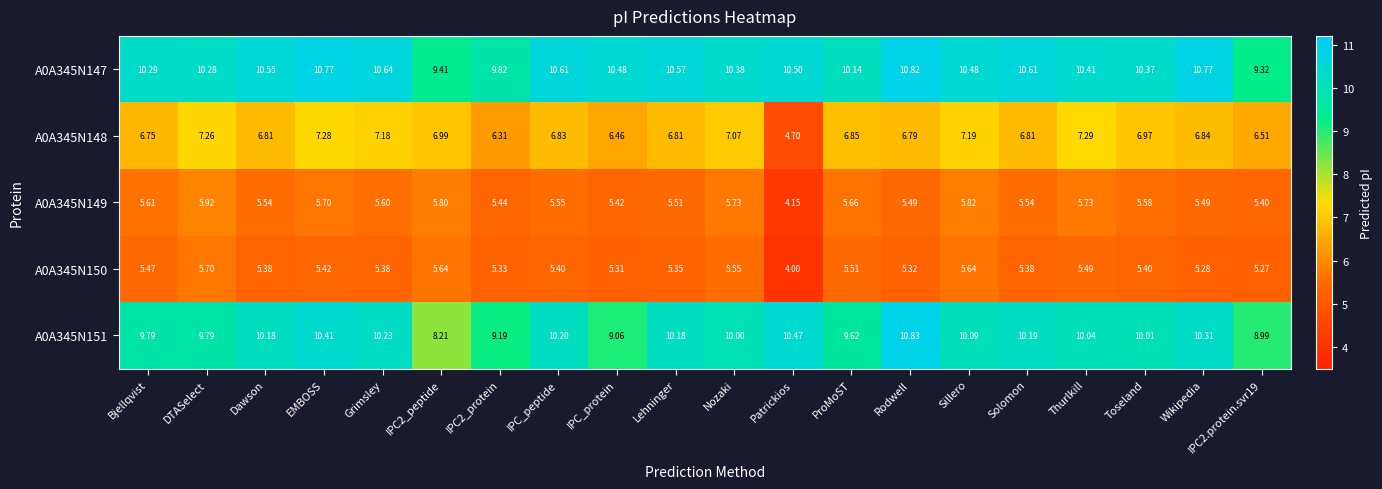

Between Rodwell and Wikipedia, which series saw the biggest shift?

A0A345N151